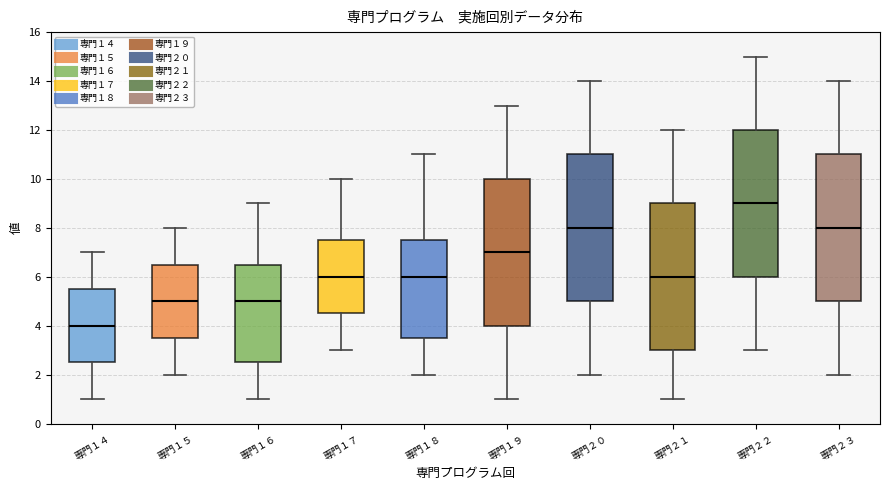

Reading left to right, transcribe this box plot: for each box, give where its median line is, the range the box spans, and where its two whiskers end, as read against the y-axis. The values are not printed on the chart, so give them approximately, as read against the axis.

専門１４: median 4.0, box 2.6 to 5.6, whiskers 1.0 to 7.0
専門１５: median 5.0, box 3.6 to 6.6, whiskers 2.0 to 8.0
専門１６: median 5.0, box 2.6 to 6.6, whiskers 1.0 to 9.0
専門１７: median 6.0, box 4.6 to 7.6, whiskers 3.0 to 10.0
専門１８: median 6.0, box 3.6 to 7.6, whiskers 2.0 to 11.0
専門１９: median 7.0, box 4.0 to 10.0, whiskers 1.0 to 13.0
専門２０: median 8.0, box 5.0 to 11.0, whiskers 2.0 to 14.0
専門２１: median 6.0, box 3.0 to 9.0, whiskers 1.0 to 12.0
専門２２: median 9.0, box 6.0 to 12.0, whiskers 3.0 to 15.0
専門２３: median 8.0, box 5.0 to 11.0, whiskers 2.0 to 14.0